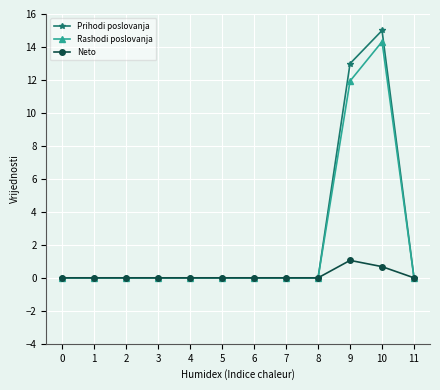

Which series has the largest range (max minus min)?

Prihodi poslovanja